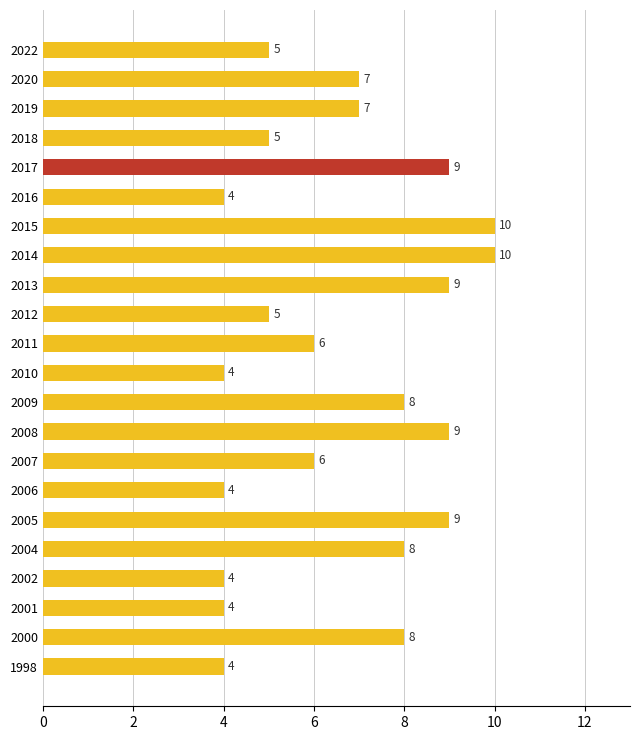

Read the value at 2006.

4